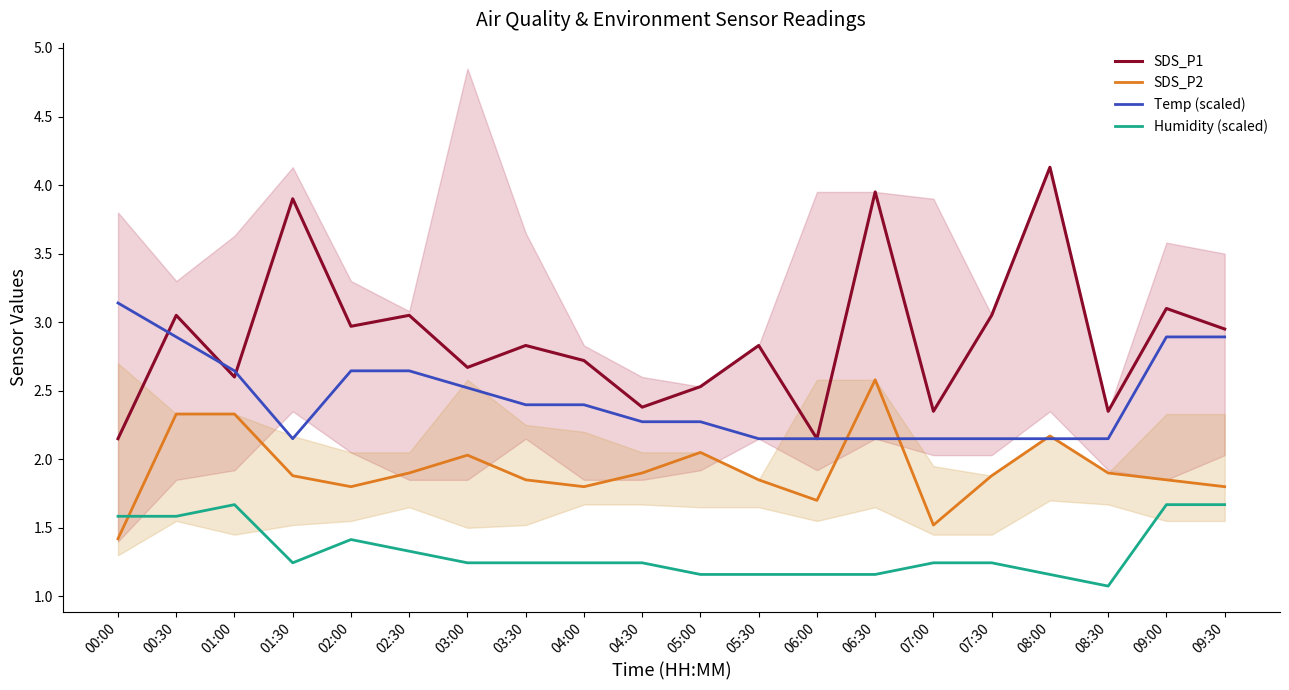

How many interior local peaks does the SDS_P1 series have?

8